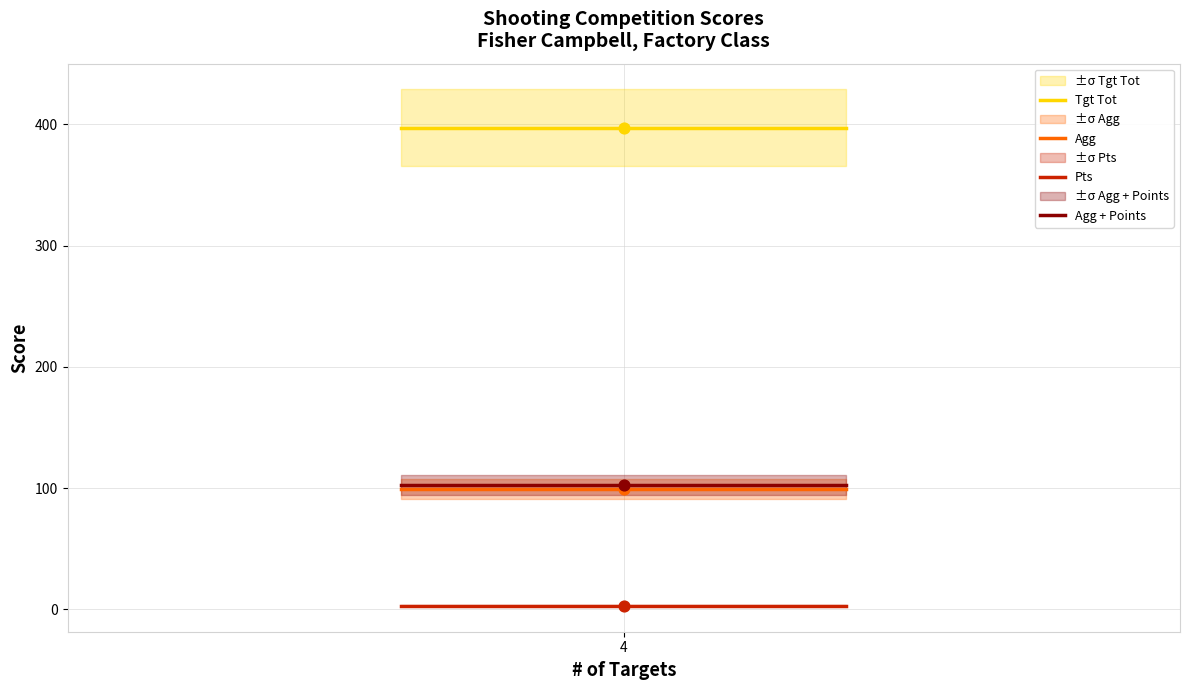

Which series contains the lowest Y value?

Pts